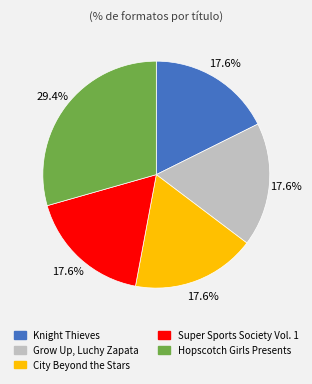

To the nearest percent, what is the combined percentage of Grow Up, Luchy Zapata and Hopscotch Girls Presents?

47%